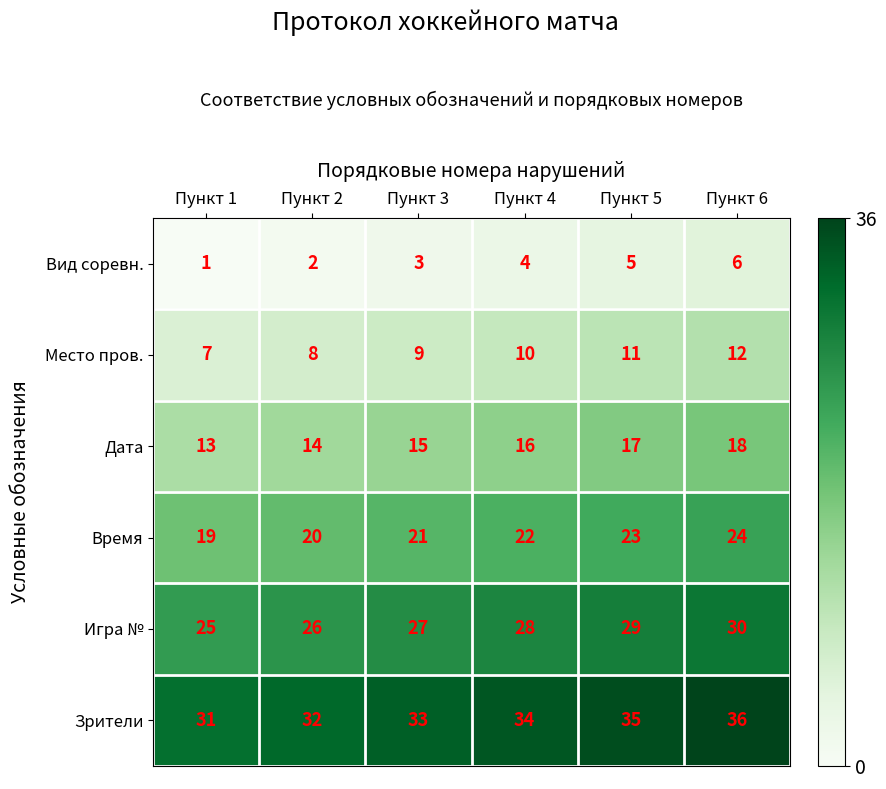

At which category is the sum across all series the highest?

Пункт 6